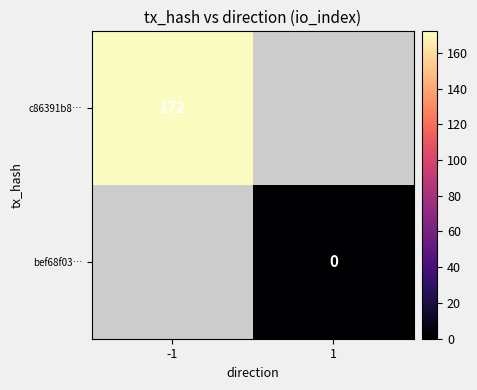

At how many categories does at least one series exceed 139?

1